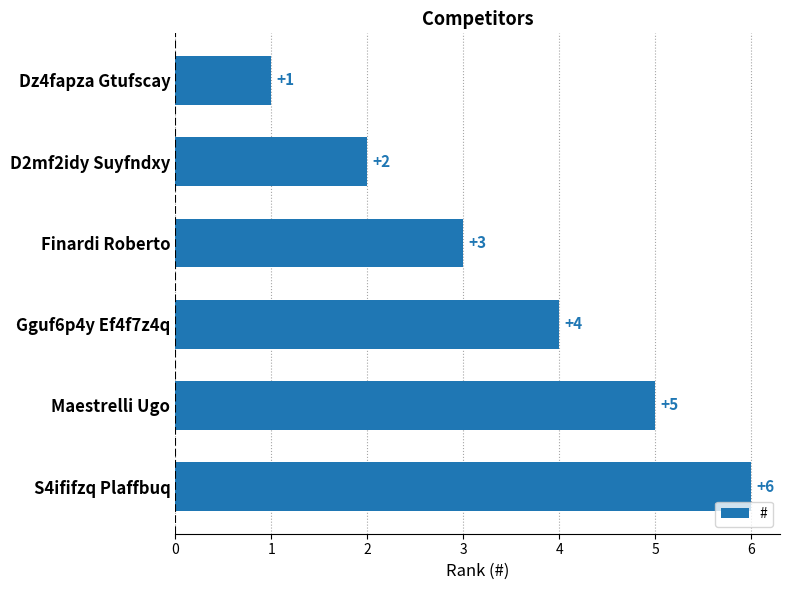

How many series are shown in this chart?

1